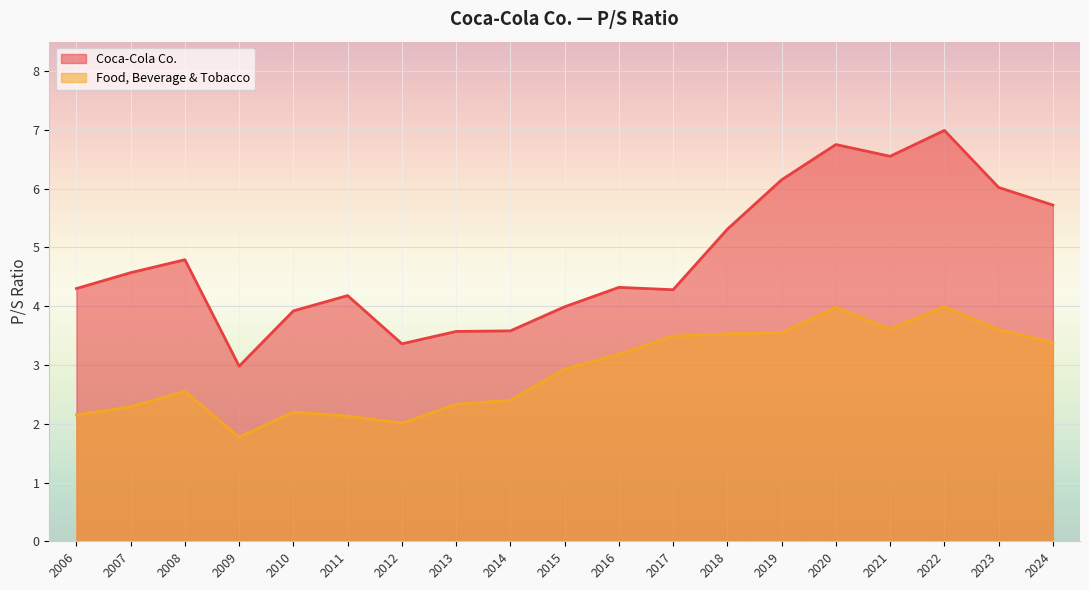

What is the sum of all Food, Beverage & Tobacco values?

55.1